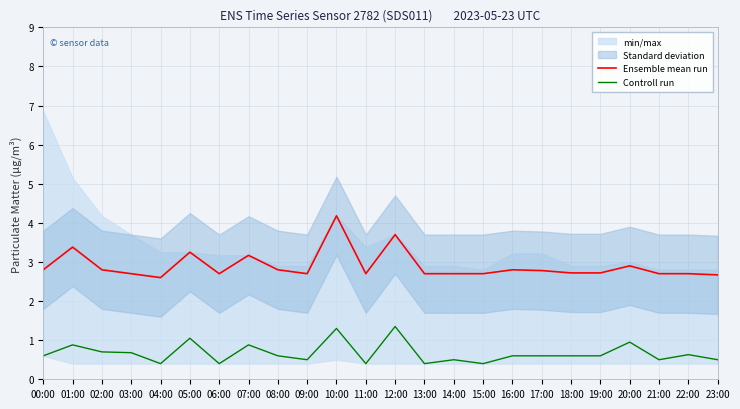

What is the difference between the Ensemble mean run values at 12:00 and 14:00?

1.0